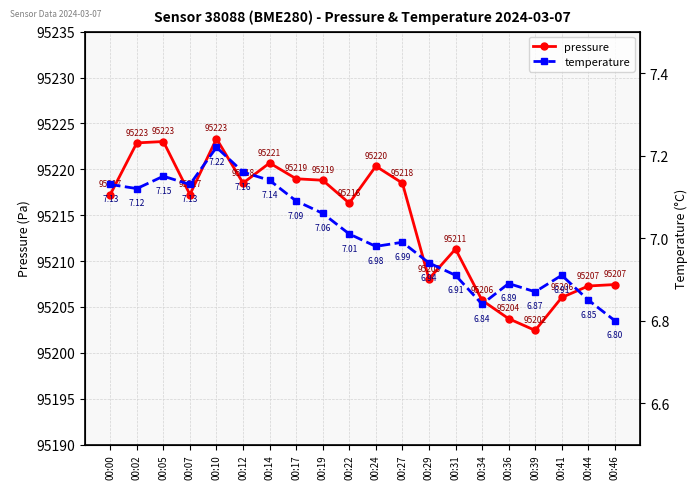

What is the difference between the second highest and minimum values in the pressure series?

20.6